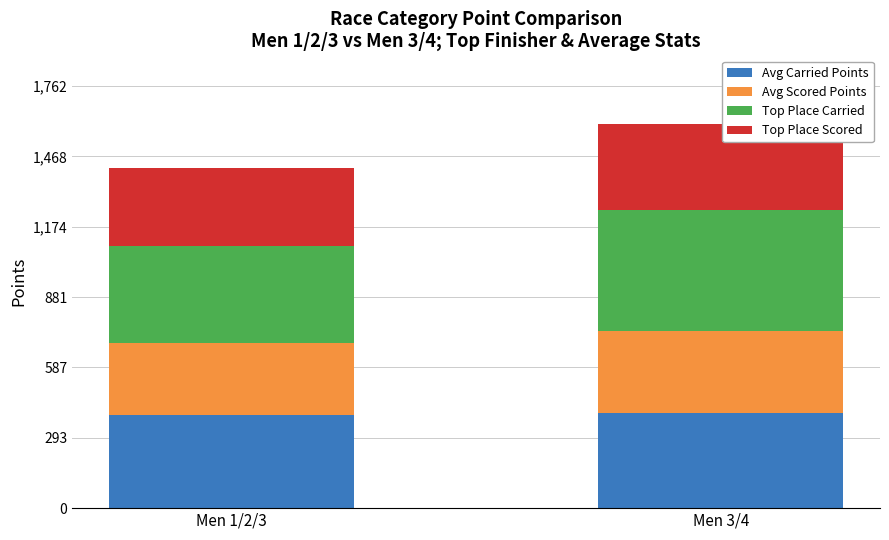

Reading left to right, transcribe the values for Avg Carried Points.

387.9	397.4